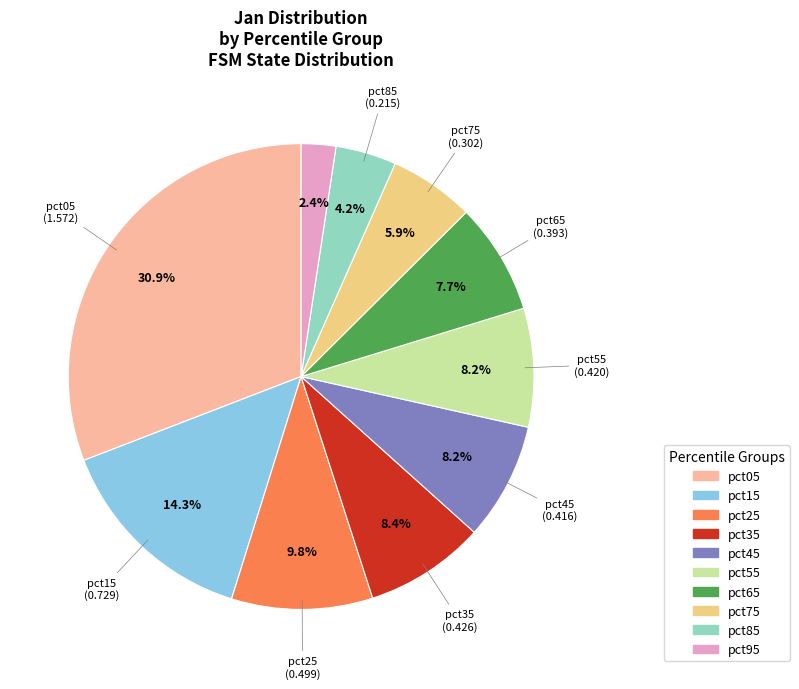

Which category has the smallest portion of the pie?

pct95